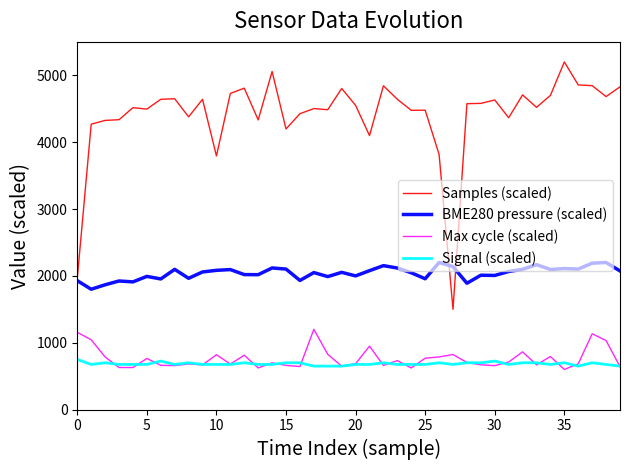

True or false: Max cycle (scaled) and BME280 pressure (scaled) cross at least once.

False